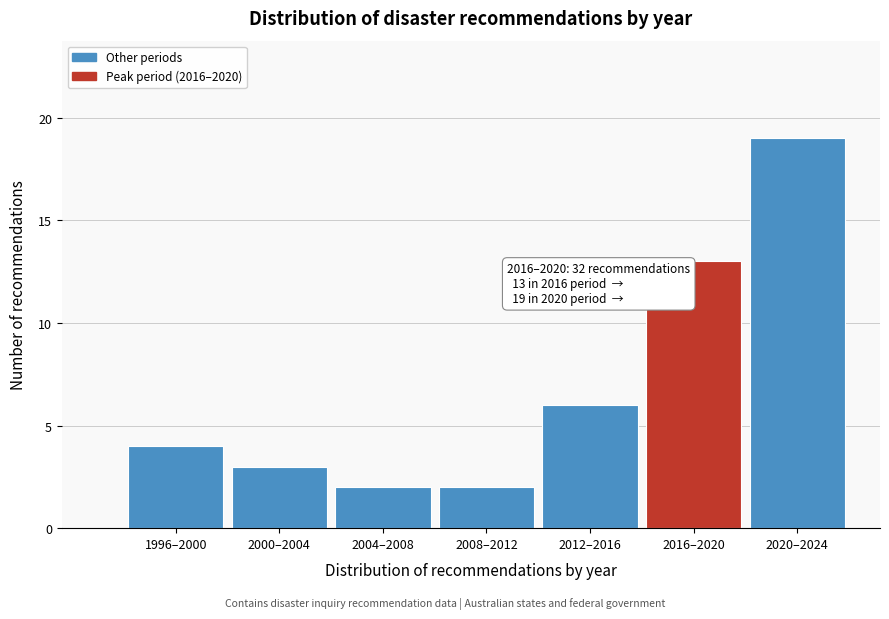

Reading right to left, what are all the values shown in this chart?

2020–2024=19	2016–2020=13	2012–2016=6	2008–2012=2	2004–2008=2	2000–2004=3	1996–2000=4